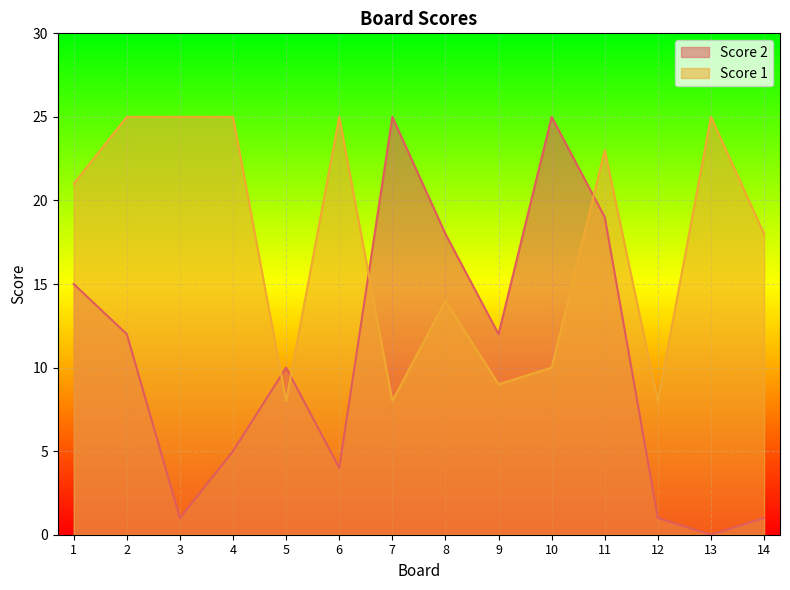

The Score 1 series shows 15 at 13. True or false?

False